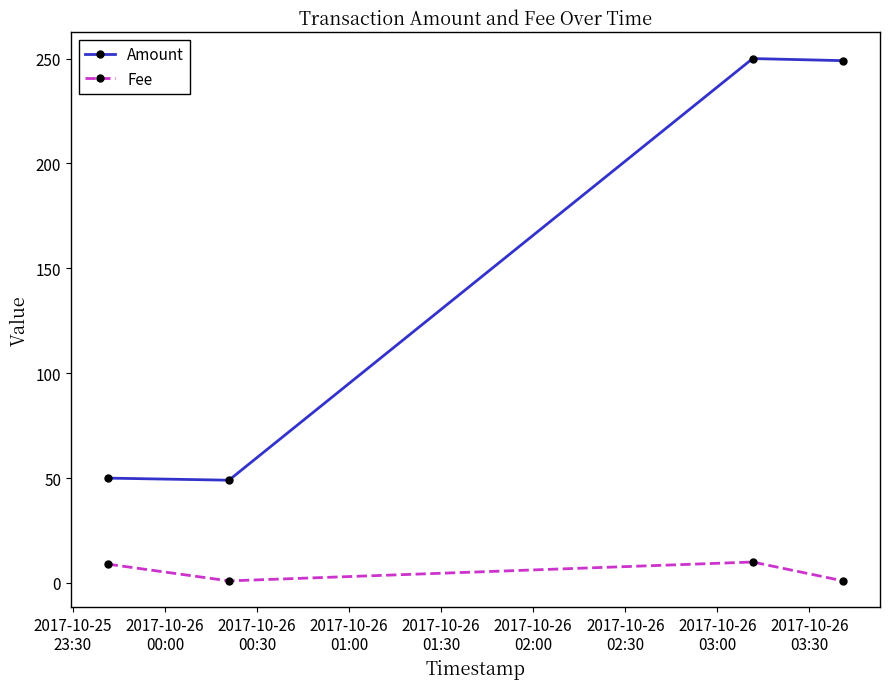

Which series has the widest spread of values?

Amount